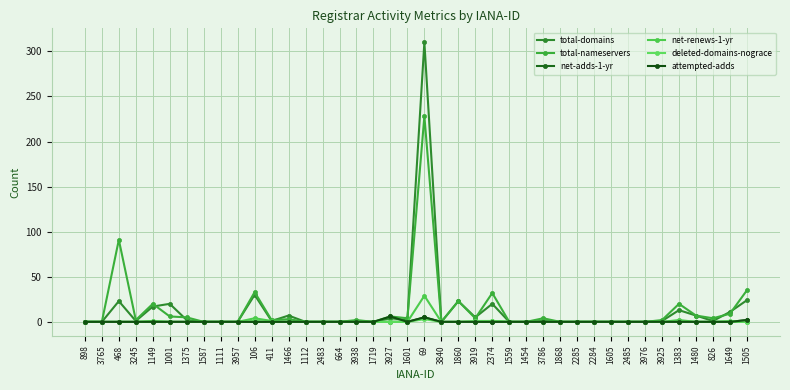

In net-renews-1-yr, how many points are higher than both neighbors (excluding endpoints)?

5